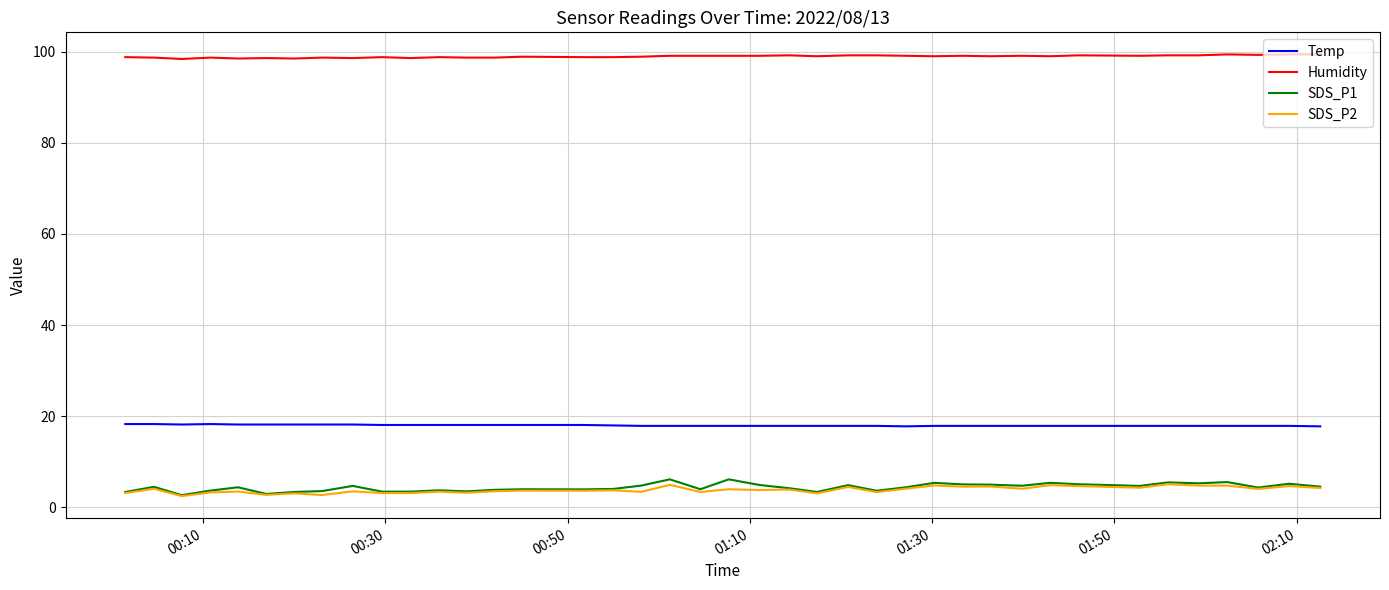

Which series has the largest total across all categories?

Humidity